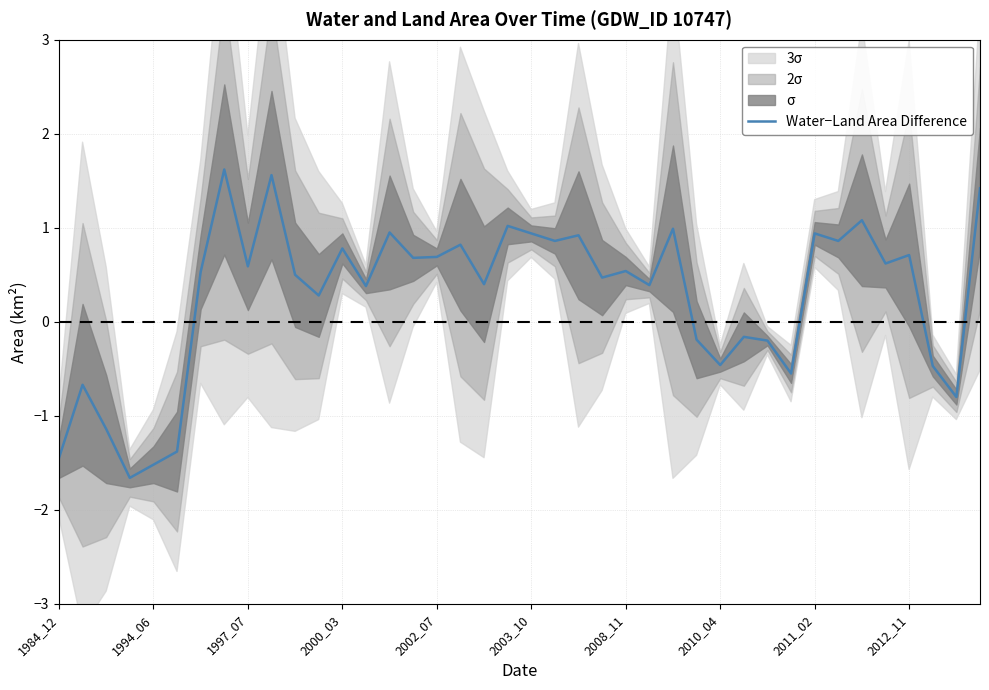

Does the chart display data point markers on the line(s)?

No